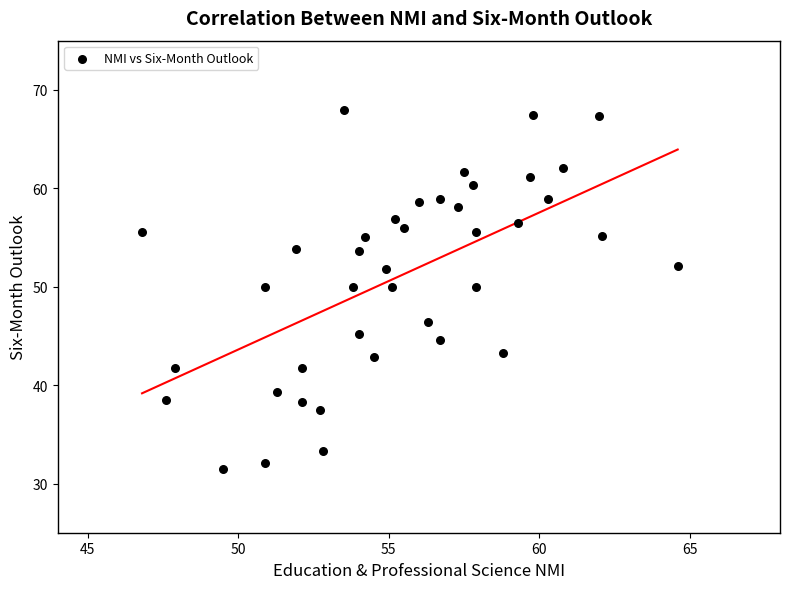

What is the range of Y values (max minus min)?

36.5